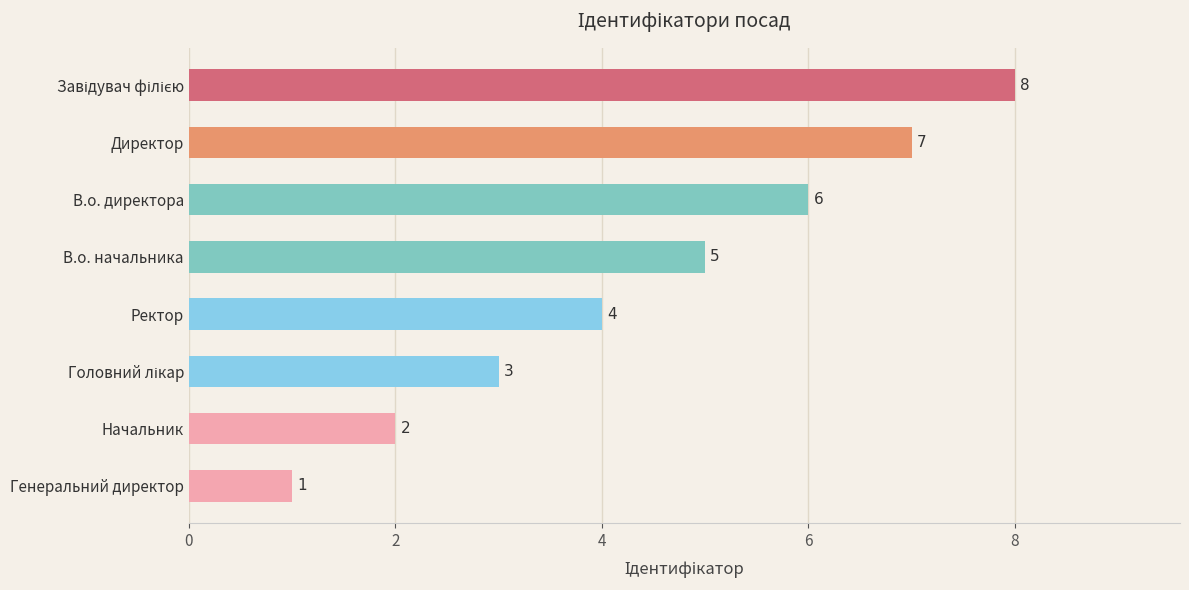

What is the change in value from В.о. начальника to В.о. директора?

+1